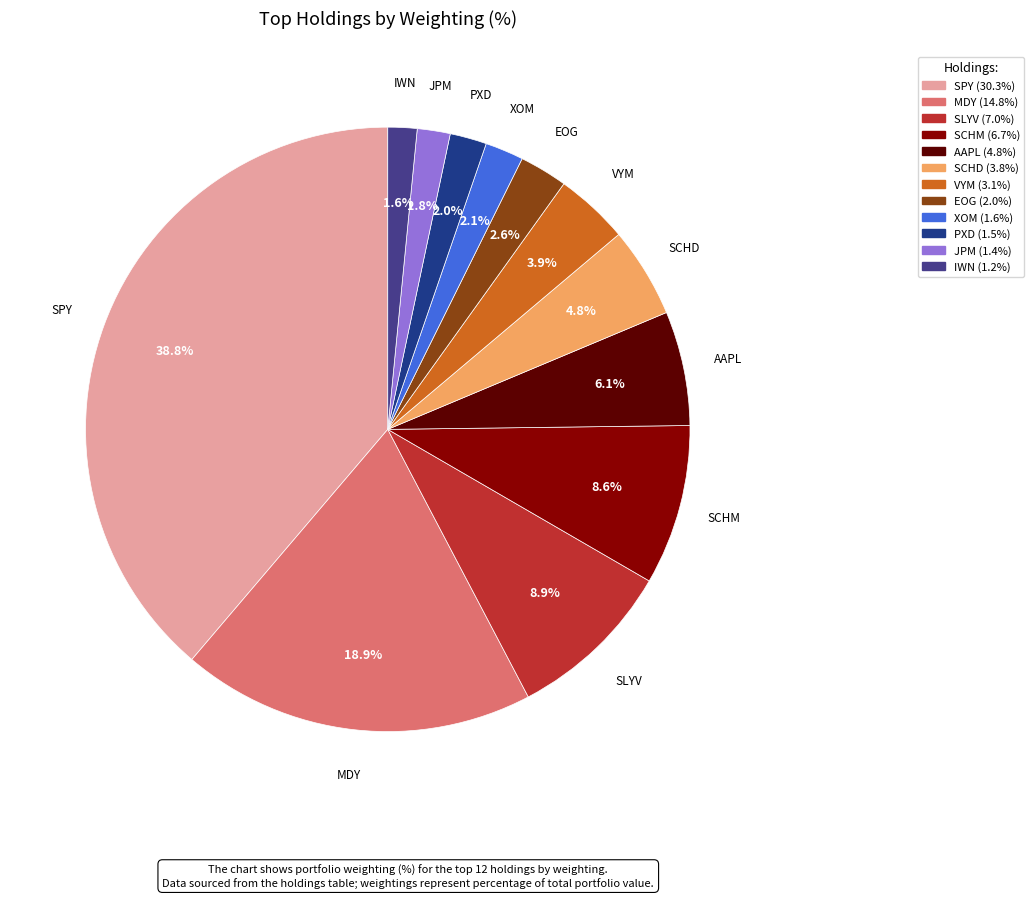

The MDY slice represents 19% of the pie. True or false?

True